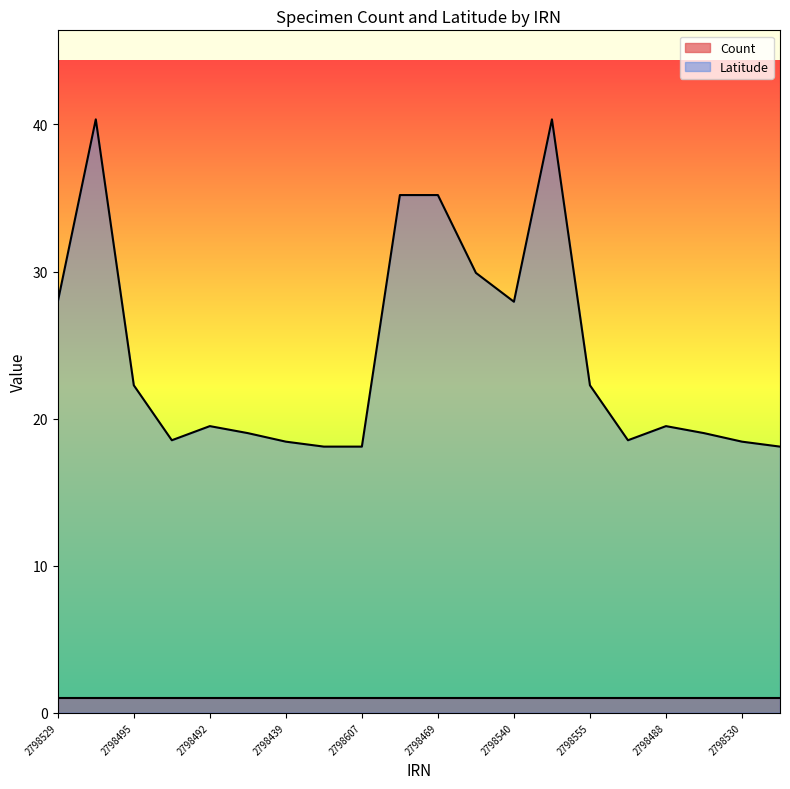

How many distinct data groups are displayed?

2